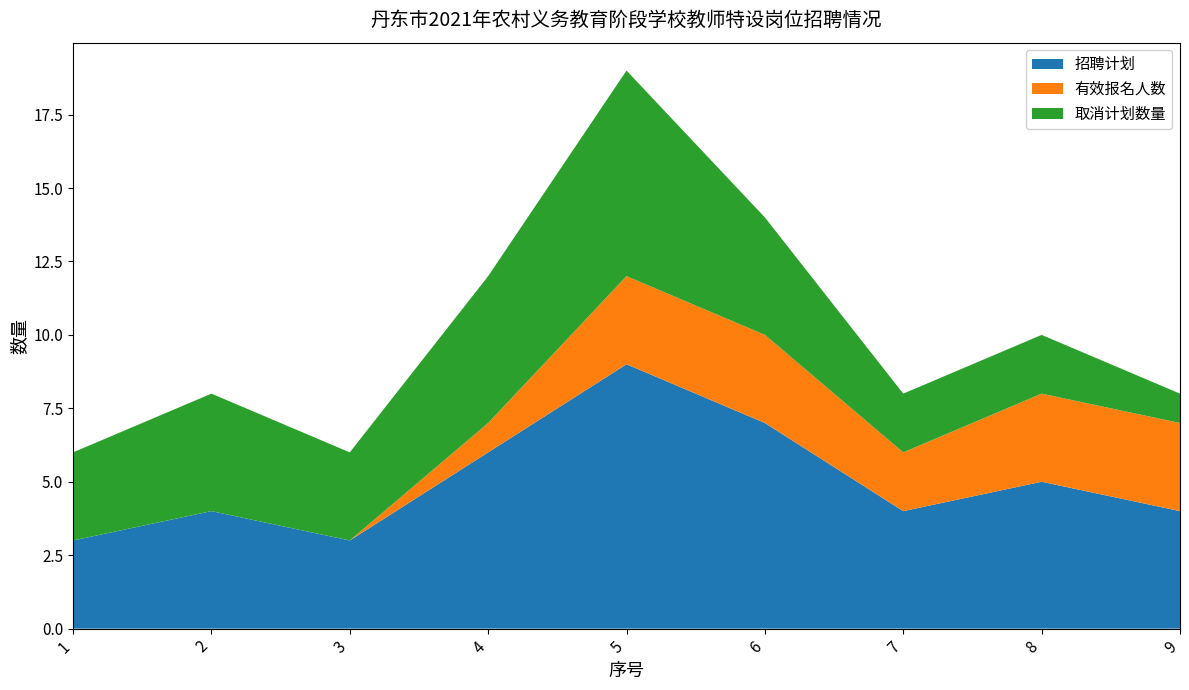

Reading left to right, list all the values displayed in this chart.

招聘计划: 1=3	2=4	3=3	4=6	5=9	6=7	7=4	8=5	9=4
有效报名人数: 1=0	2=0	3=0	4=1	5=3	6=3	7=2	8=3	9=3
取消计划数量: 1=3	2=4	3=3	4=5	5=7	6=4	7=2	8=2	9=1